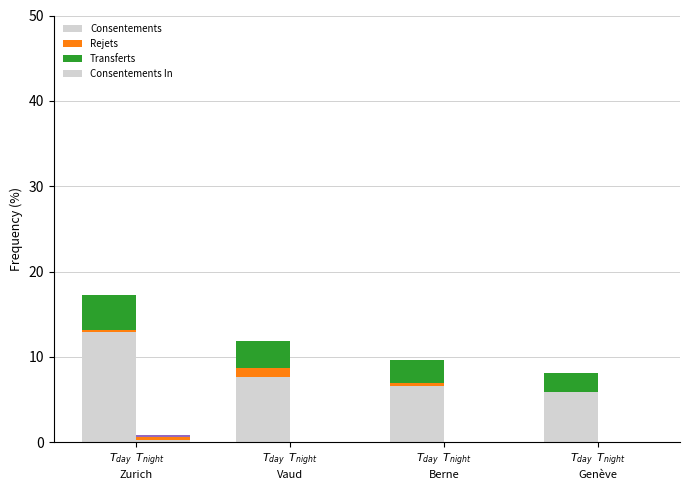

List the labels in order of Consentements In value, smallest first.

$T_{day}$  $T_{night}$
Vaud, $T_{day}$  $T_{night}$
Berne, $T_{day}$  $T_{night}$
Genève, $T_{day}$  $T_{night}$
Zurich